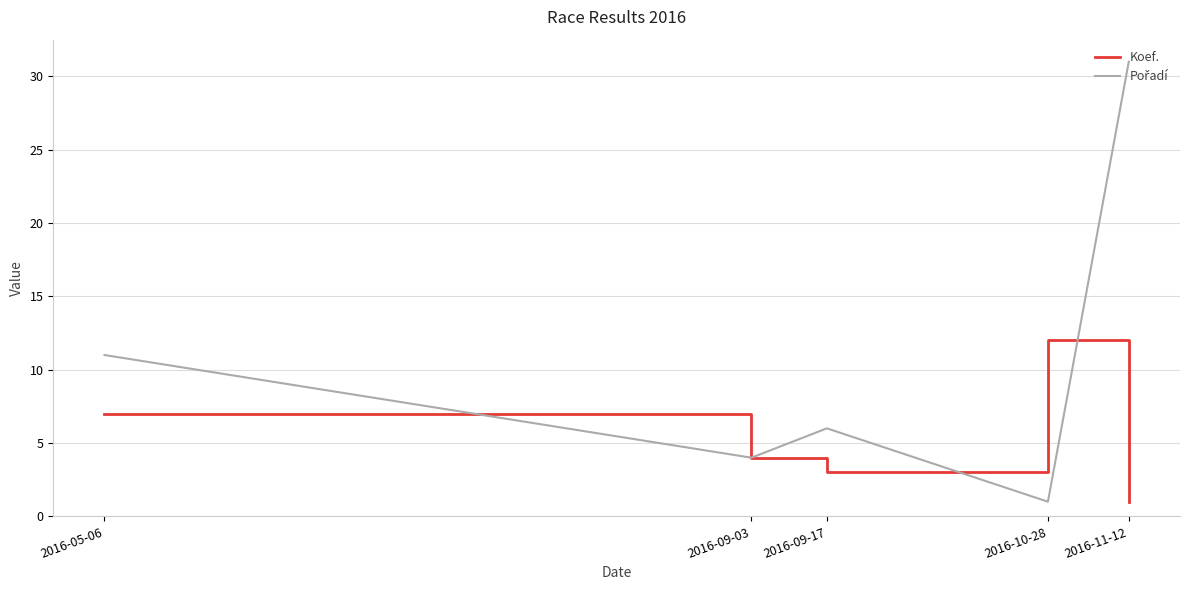

Is it true that Koef. equals 4 at 2016-09-17?

False